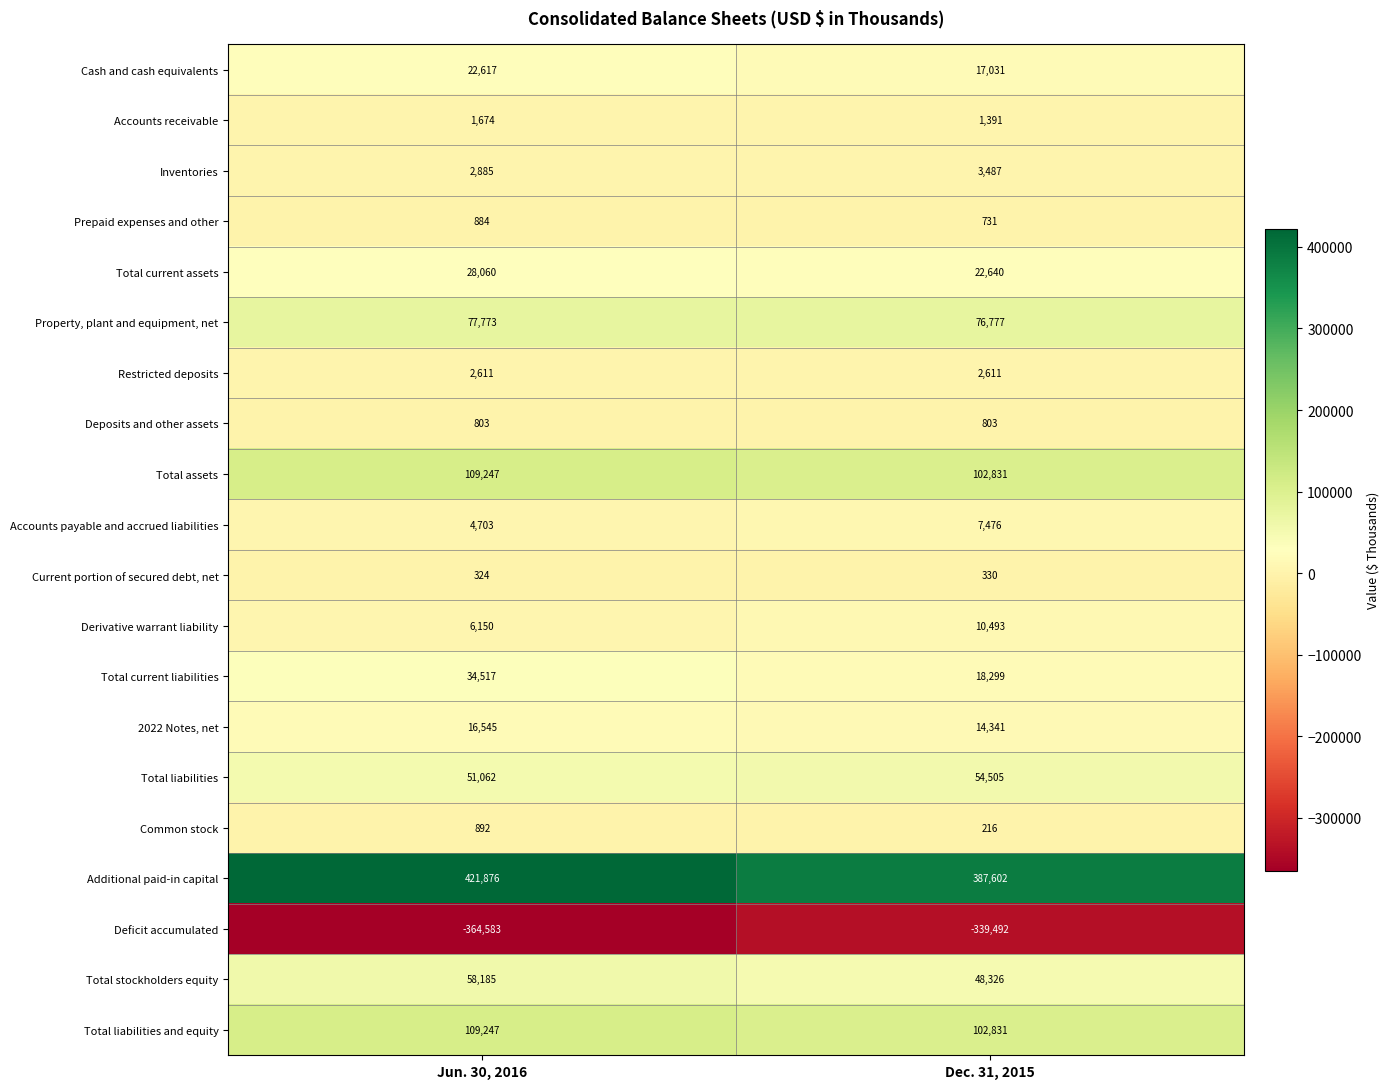

Count the number of data series in this chart.

20